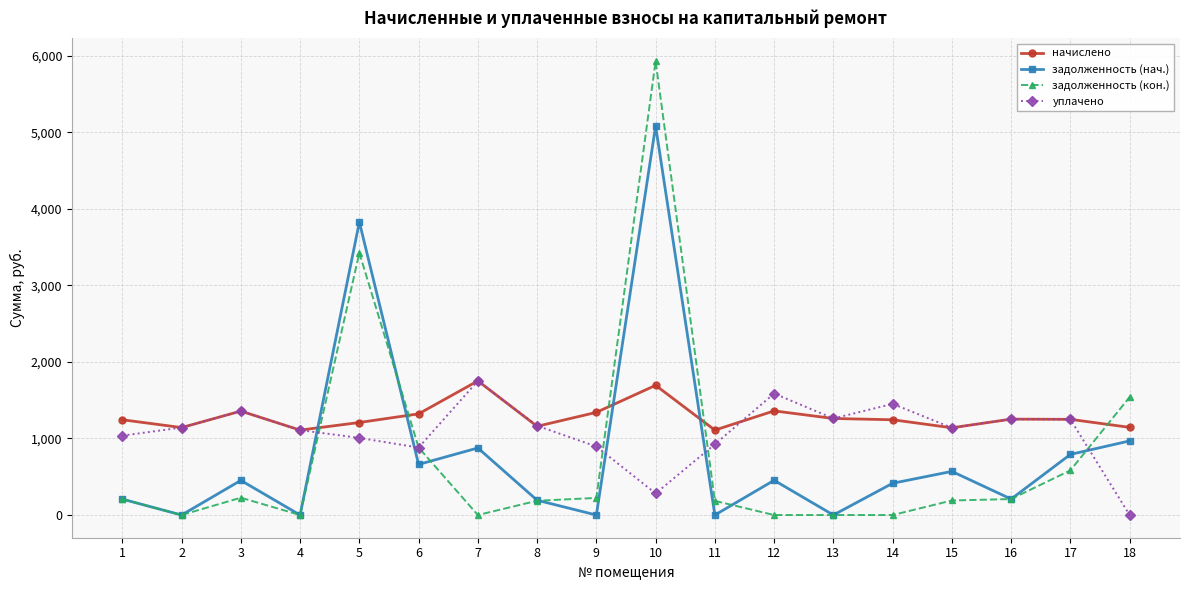

Between which two adjacent categories do задолженность (кон.) and начислено first intersect?

4 and 5